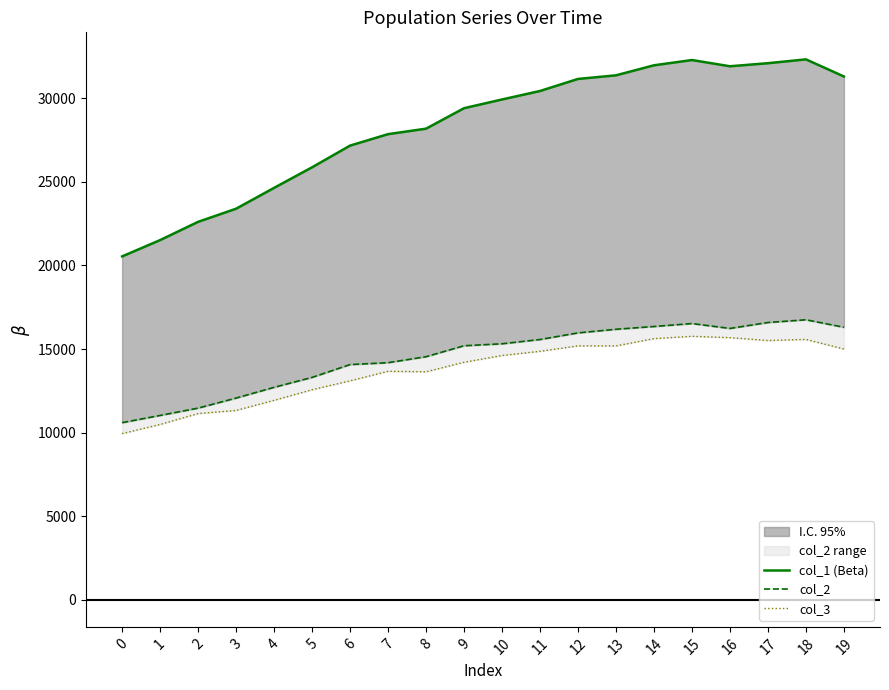

Reading left to right, what are all the values shown in this chart?

col_1 (Beta): 20539	21515	22606	23391	24638	25867	27165	27850	28178	29402	29924	30431	31152	31368	31968	32283	31910	32093	32323	31298
col_2: 10596	11027	11466	12066	12708	13302	14069	14182	14540	15195	15313	15568	15964	16181	16347	16523	16230	16585	16749	16299
col_3: 9943	10488	11140	11325	11930	12565	13096	13668	13638	14207	14611	14863	15188	15187	15621	15760	15680	15508	15574	14999